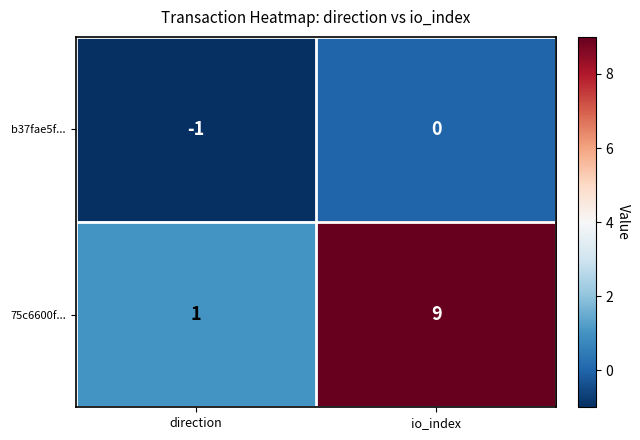

Where is 75c6600f... nearest to the value 5?

direction